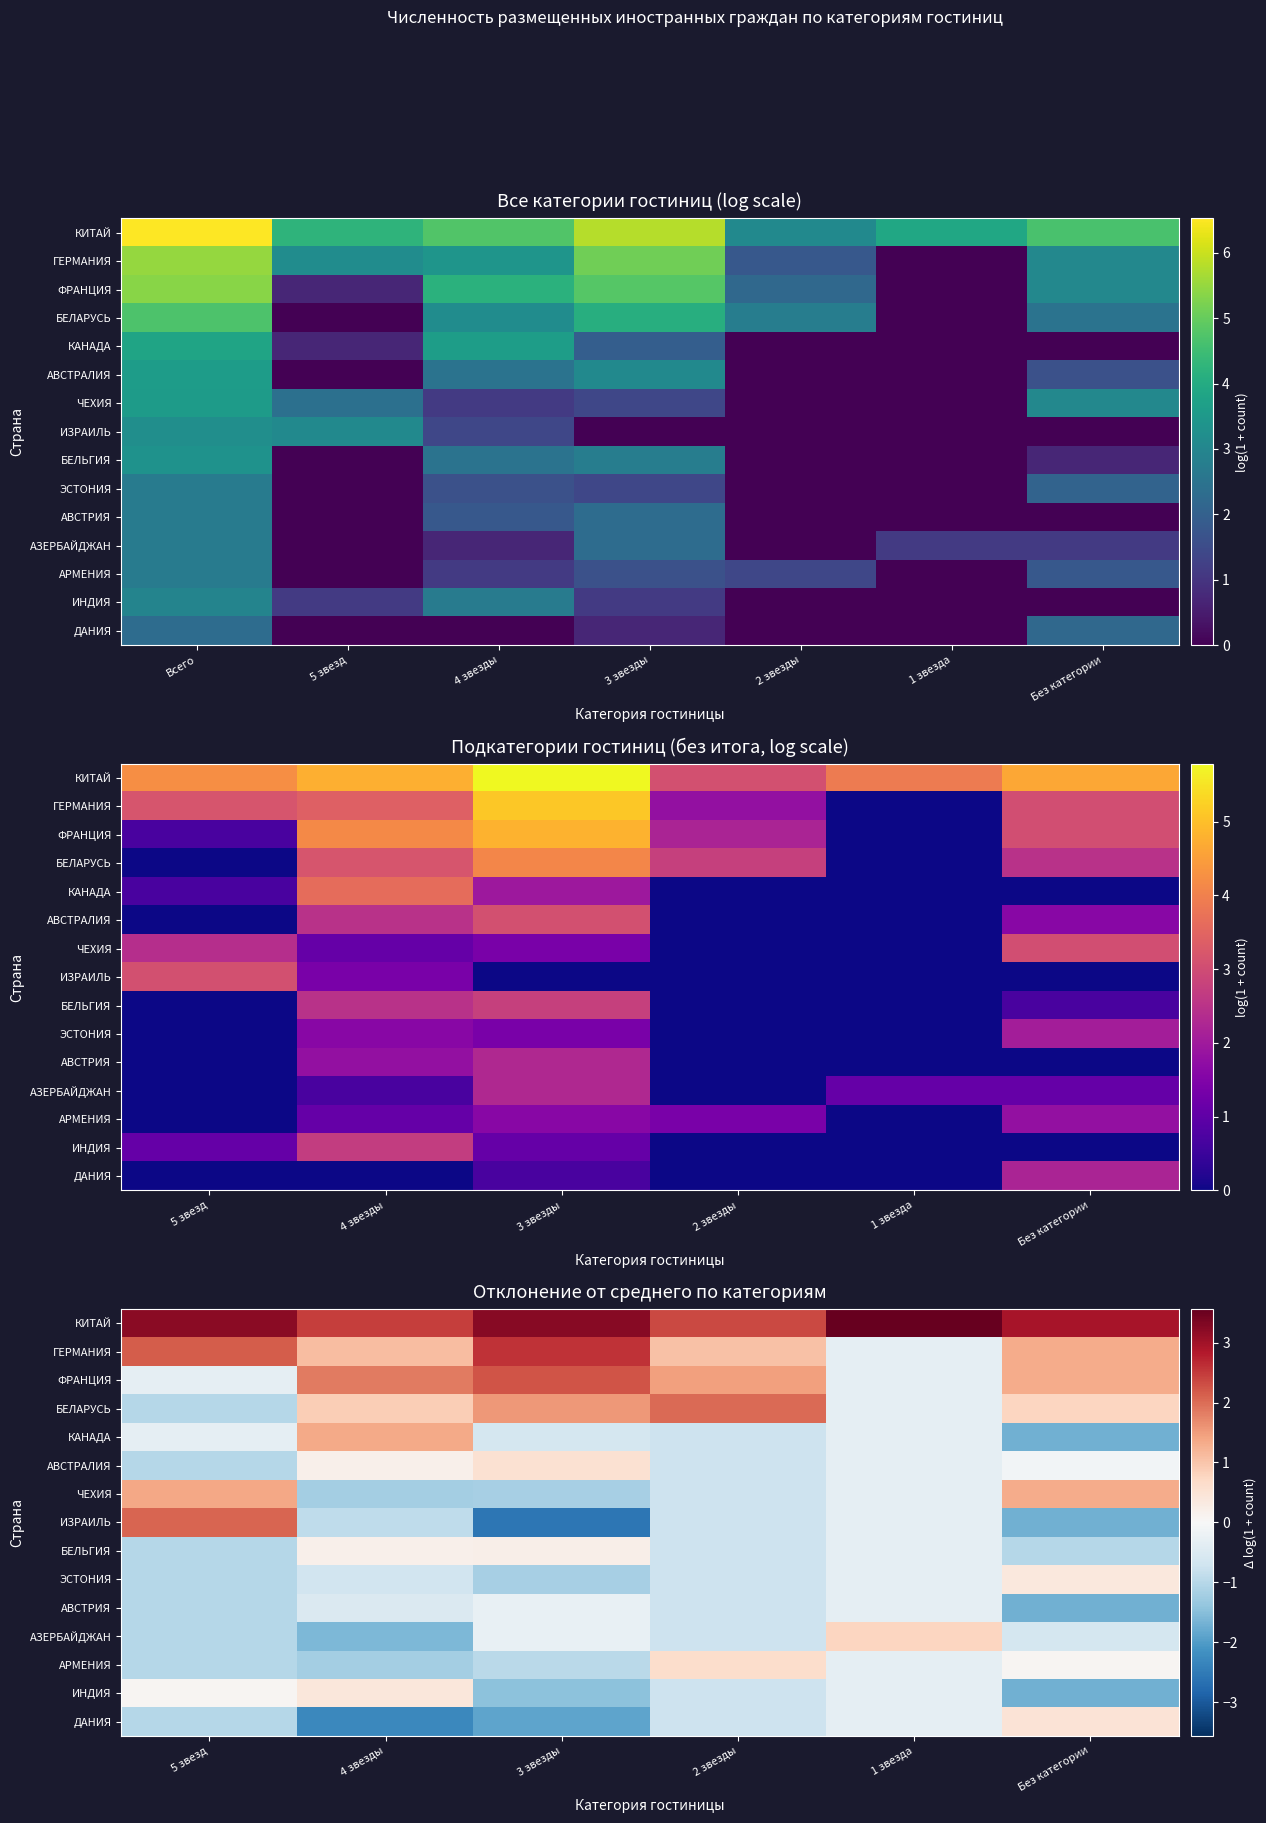

How many data points does each series have?

6